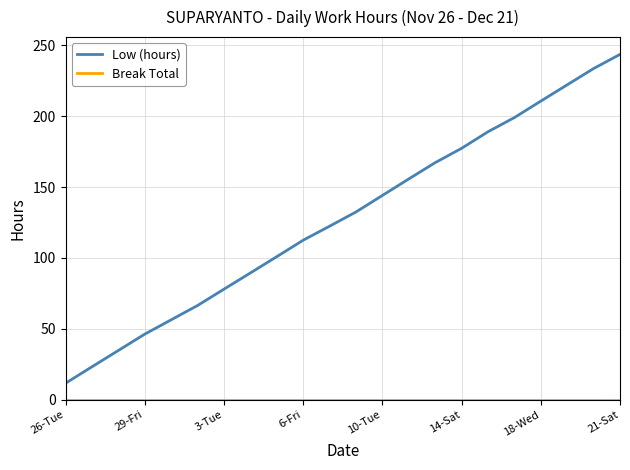

What is the difference between the maximum and minimum values in the Low (hours) series?

232.1